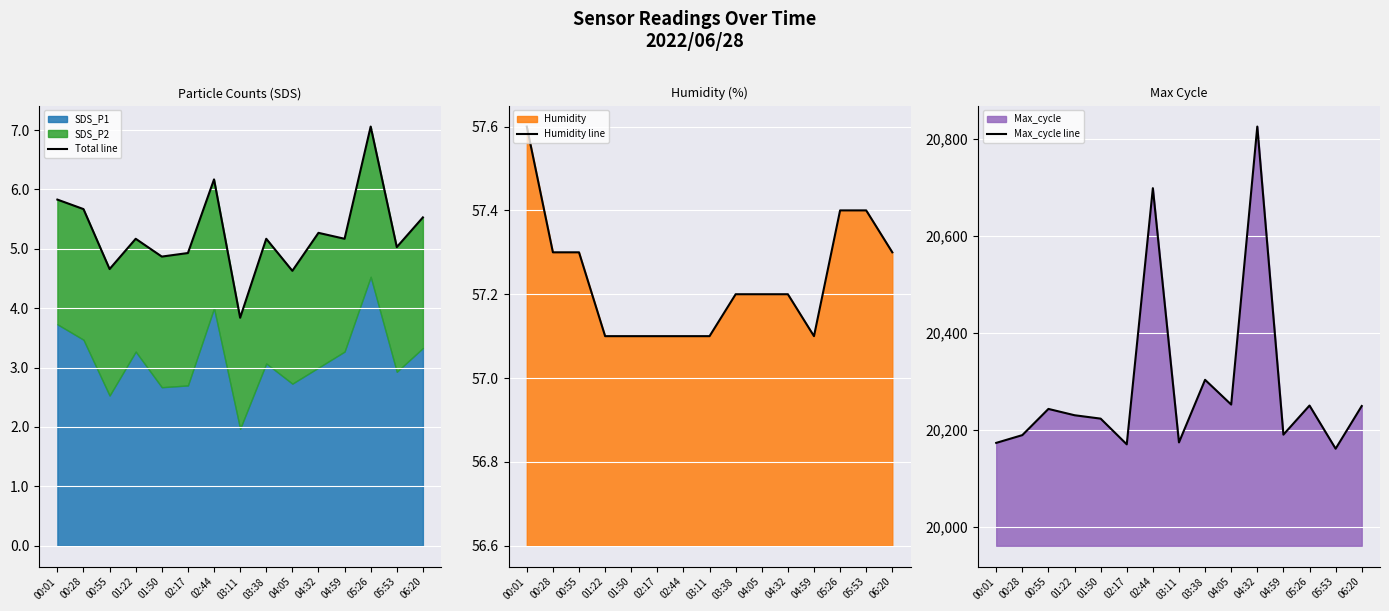

How many data points in Max_cycle line are less than 20230?

7